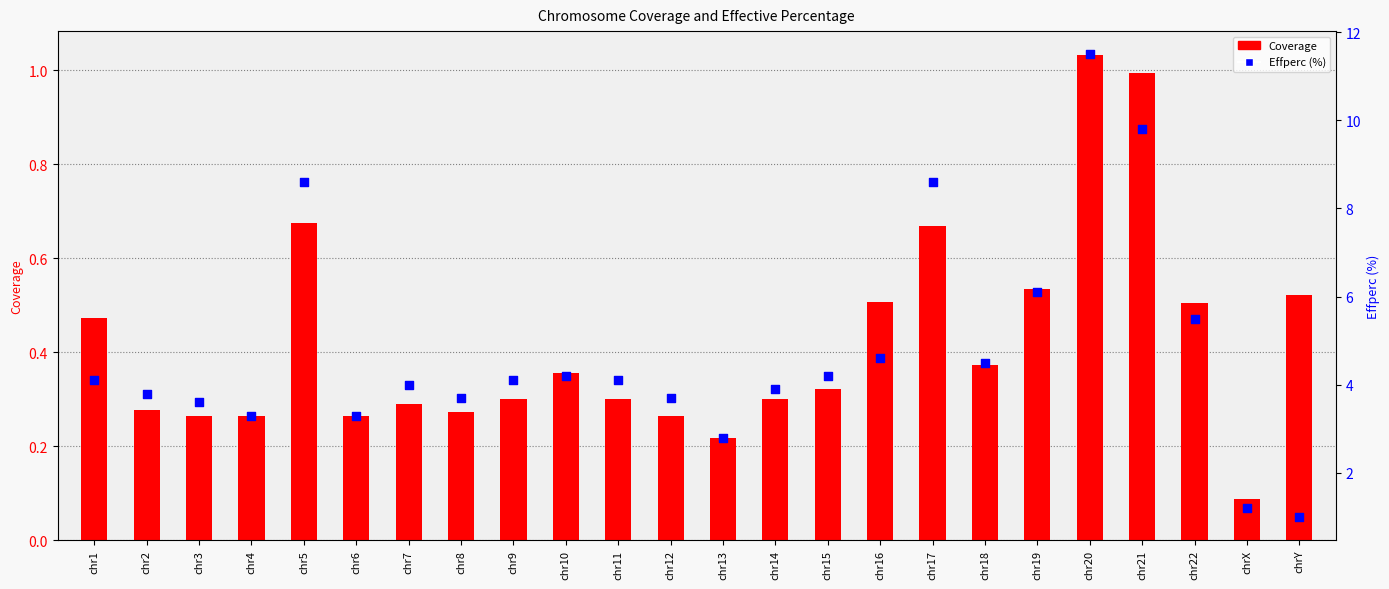

Which series contains the lowest Y value?

Coverage